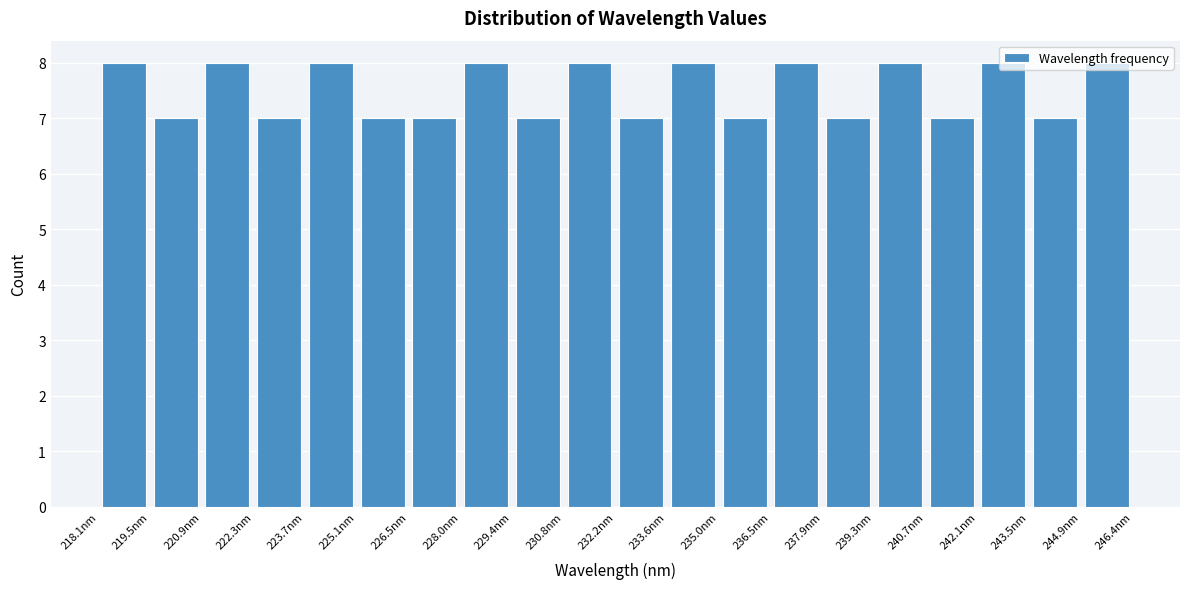

Reading left to right, transcribe this chart: for each bar, give the range it covers on the x-axis and its height. Neither the bar edges nor the heights are printed on the chart, so give them approximately, as read against the axes.

218.0 to 219.4: 8
219.4 to 220.8: 7
220.8 to 222.4: 8
222.4 to 223.8: 7
223.8 to 225.2: 8
225.2 to 226.6: 7
226.6 to 228.0: 7
228.0 to 229.4: 8
229.4 to 230.8: 7
230.8 to 232.2: 8
232.2 to 233.6: 7
233.6 to 235.0: 8
235.0 to 236.4: 7
236.4 to 237.8: 8
237.8 to 239.2: 7
239.2 to 240.6: 8
240.6 to 242.2: 7
242.2 to 243.6: 8
243.6 to 245.0: 7
245.0 to 246.4: 8